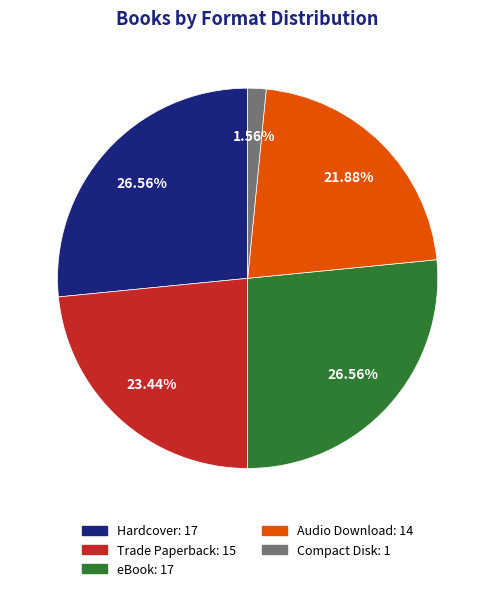

Approximately how many times larger is the value at Audio Download compared to Trade Paperback?

0.9